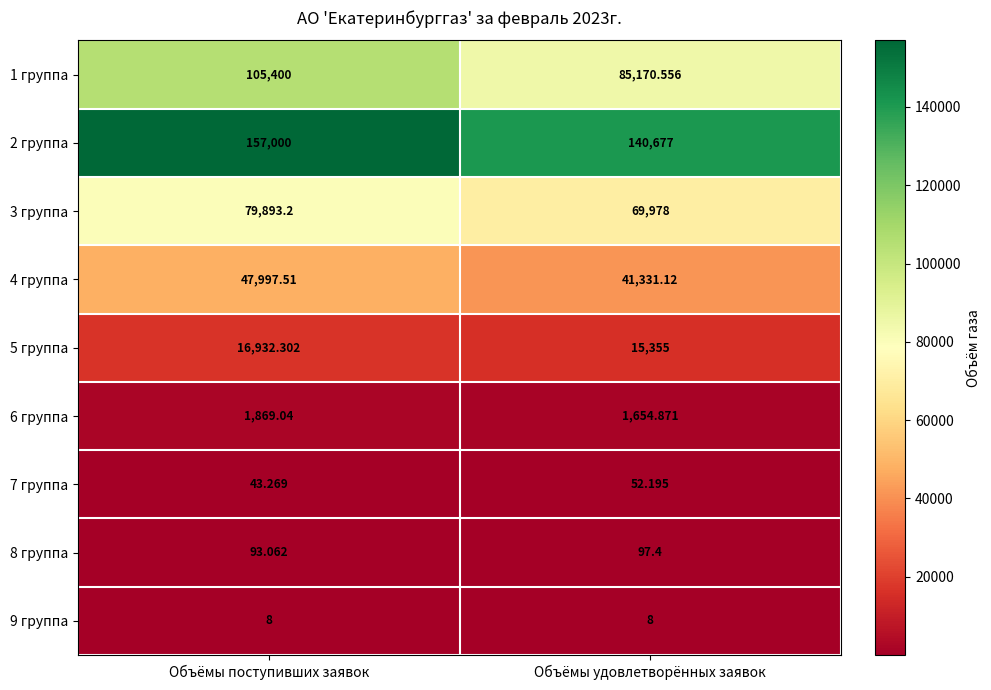

Between Объёмы поступивших заявок and Объёмы удовлетворённых заявок, which series saw the biggest shift?

1 группа